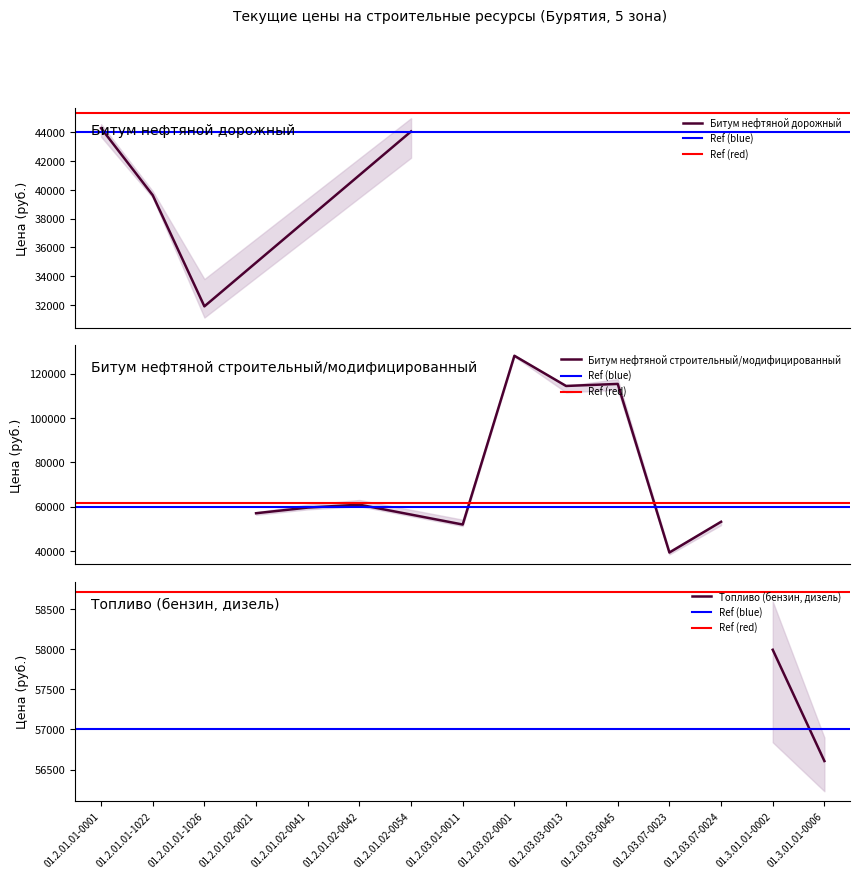

What is the label of the 4th point from the left?

01.2.01.02-0021